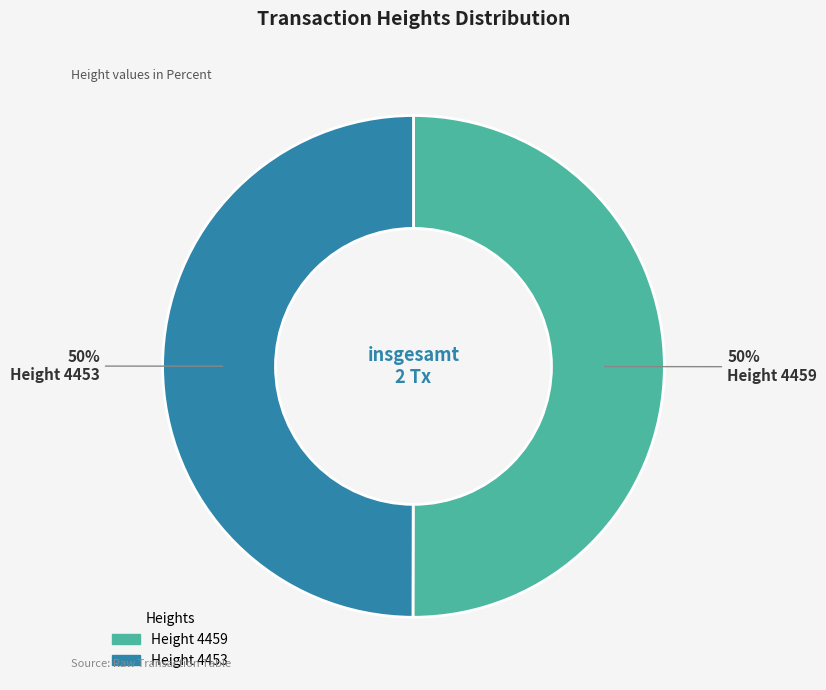

Is it true that Height 4459 is 44% of the pie?

False